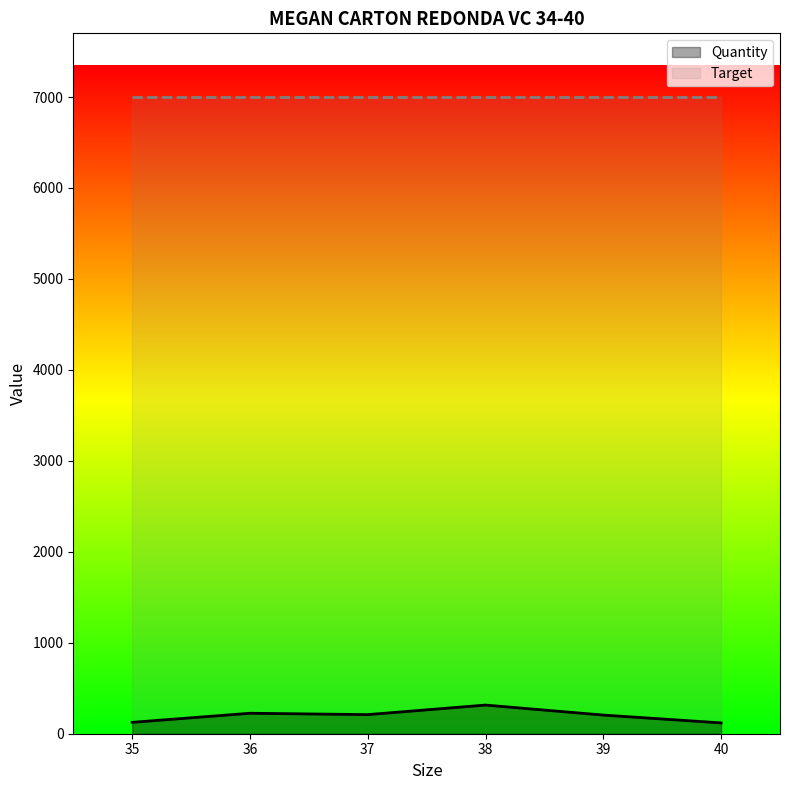

What is the maximum value shown in the chart?

7000